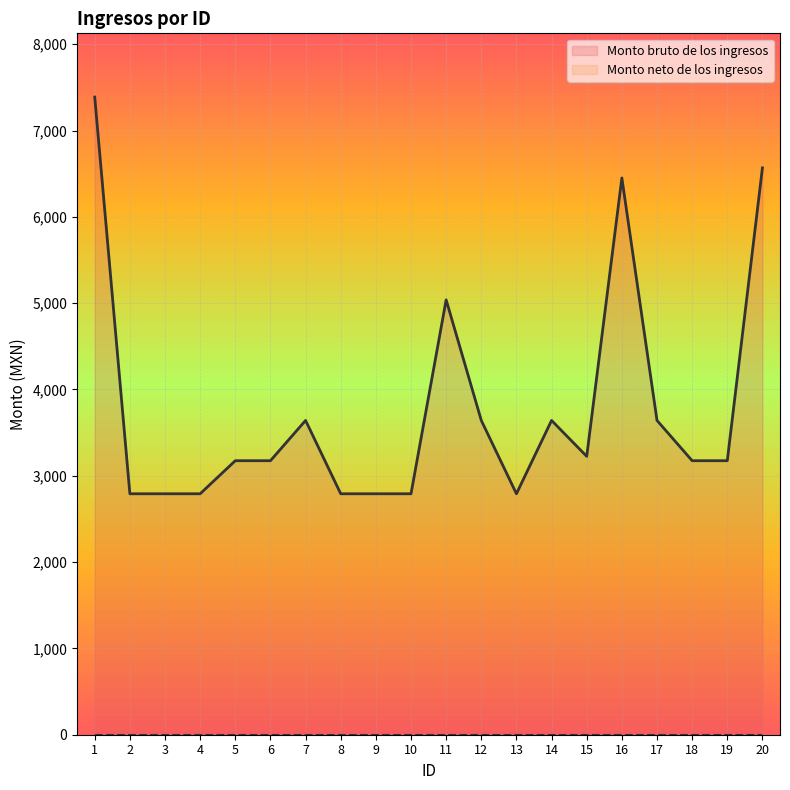

Rank the categories by value from highest to lowest.

1, 20, 16, 11, 7, 12, 14, 17, 15, 5, 6, 18, 19, 2, 3, 4, 8, 9, 10, 13